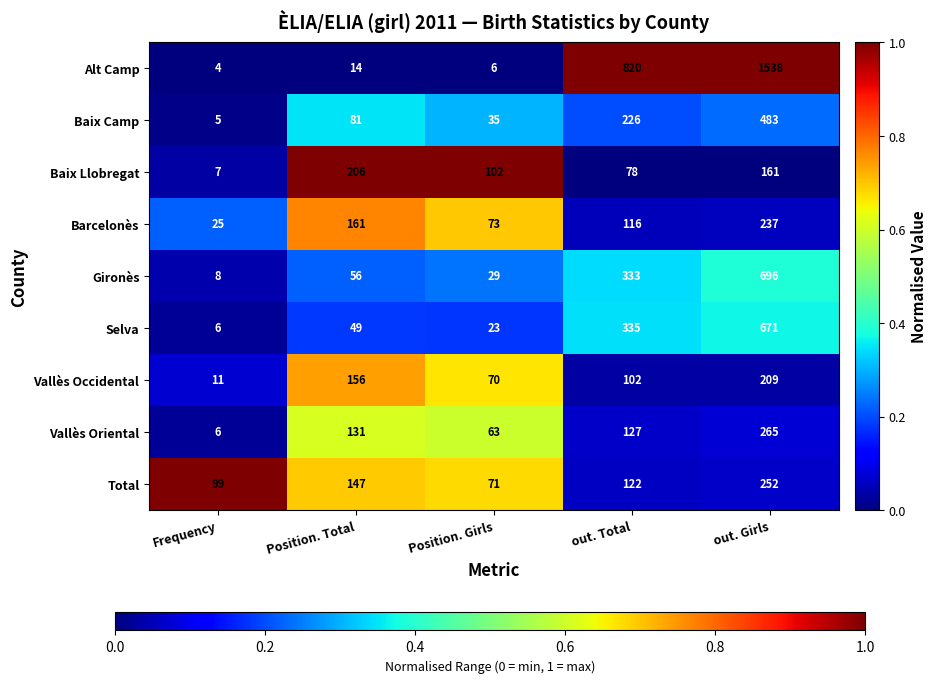

At which label does Total first exceed 122?

Position. Total